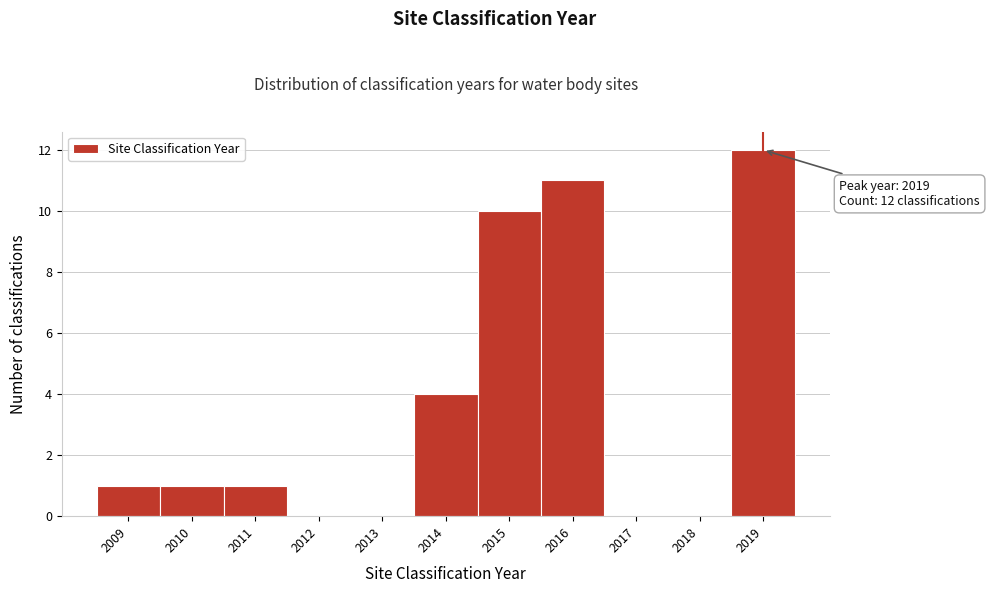

Reading left to right, list all the values displayed in this chart.

2009=1	2010=1	2011=1	2012=0	2013=0	2014=4	2015=10	2016=11	2017=0	2018=0	2019=12